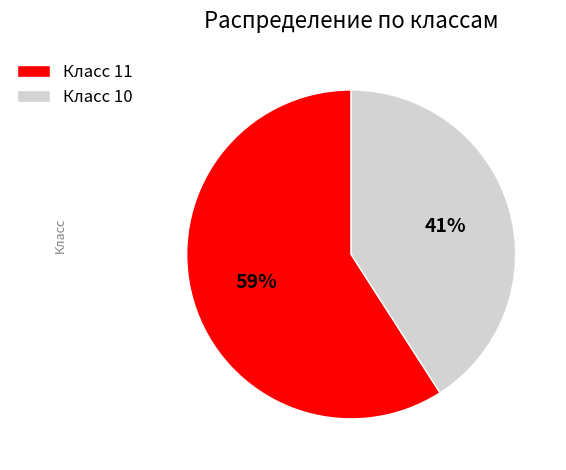

True or false: Класс 10 accounts for 41% of the total.

True